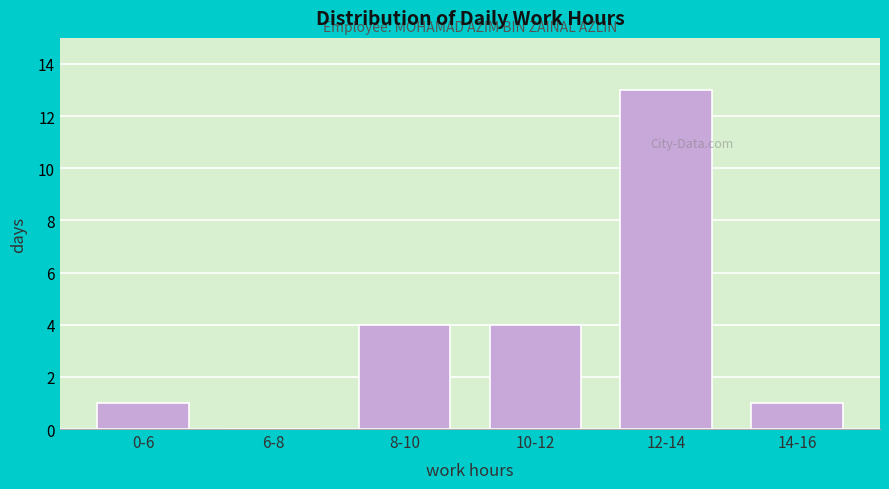

Reading left to right, what are all the values shown in this chart?

0-6=1	6-8=0	8-10=4	10-12=4	12-14=13	14-16=1